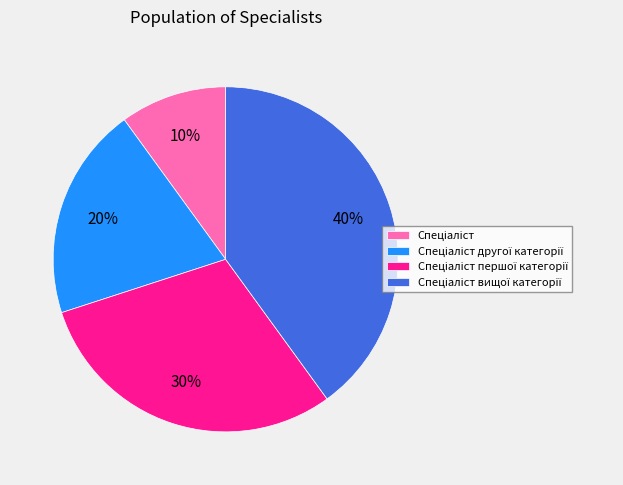

To the nearest percent, what is the difference between the largest and smallest slice percentages?

30%